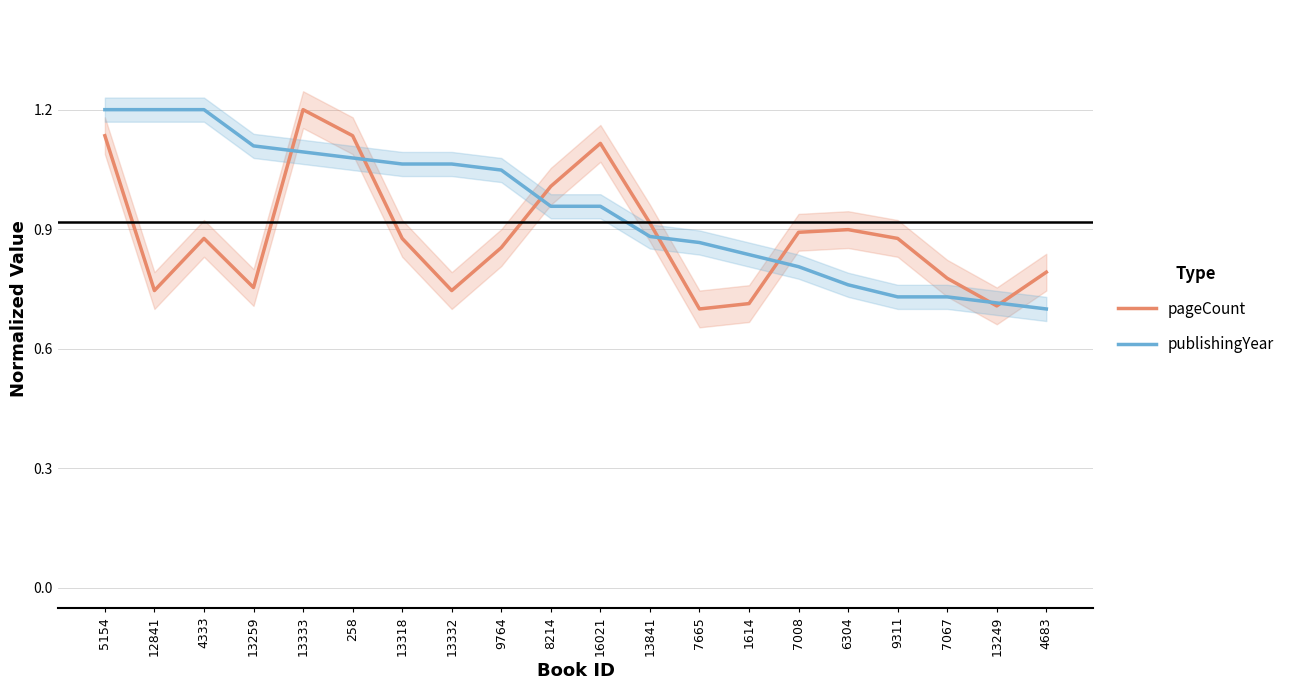

What position from the left is 1614?

14